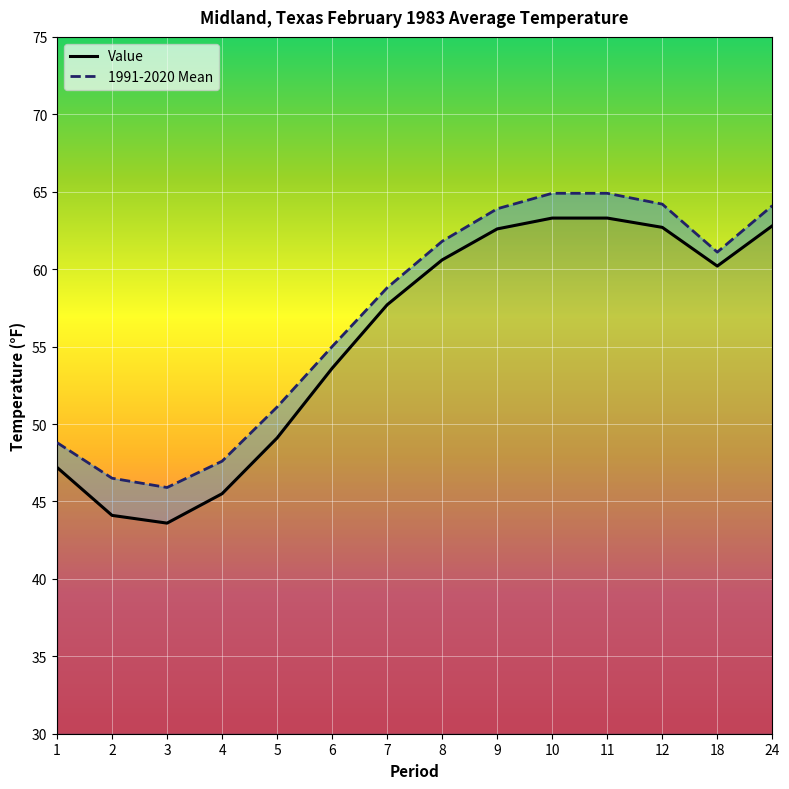

True or false: Value and 1991-2020 Mean intersect in this chart.

False